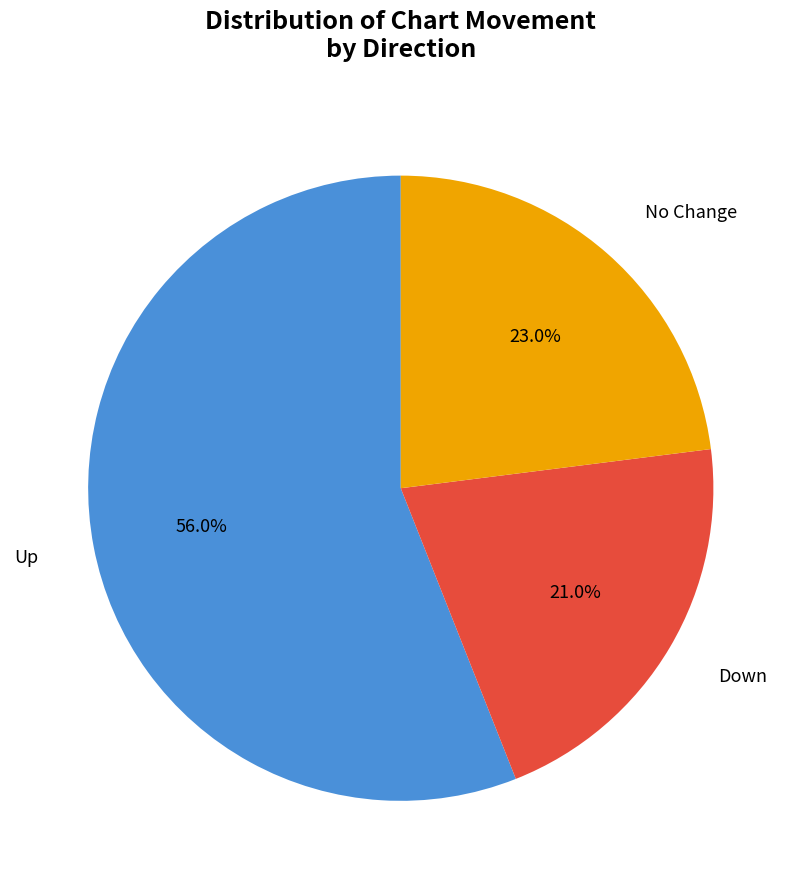

Is there a majority slice in this chart?

Yes